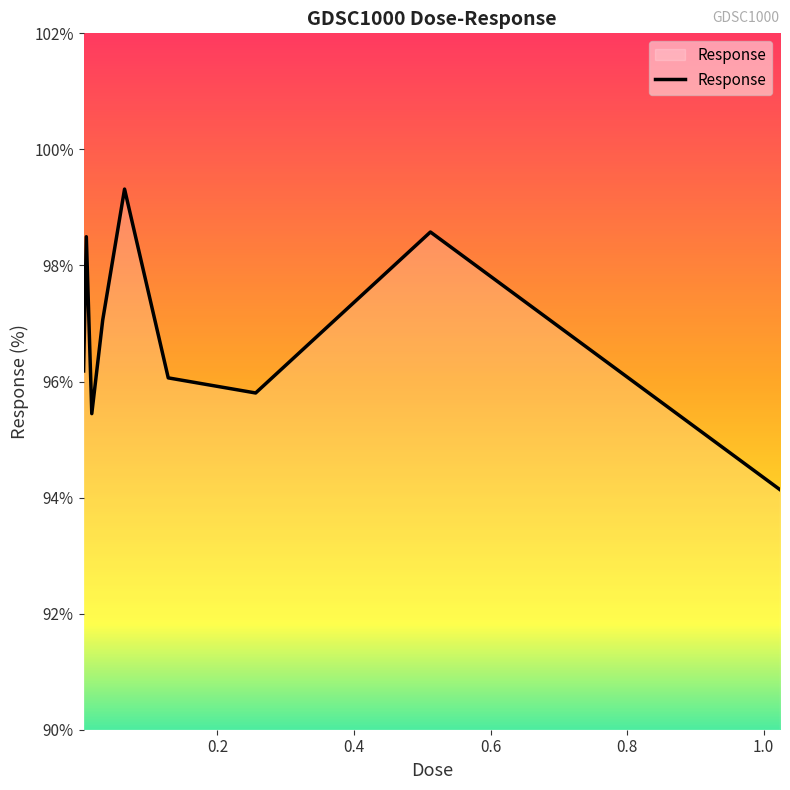

What is the minimum value shown in the chart?

94.1